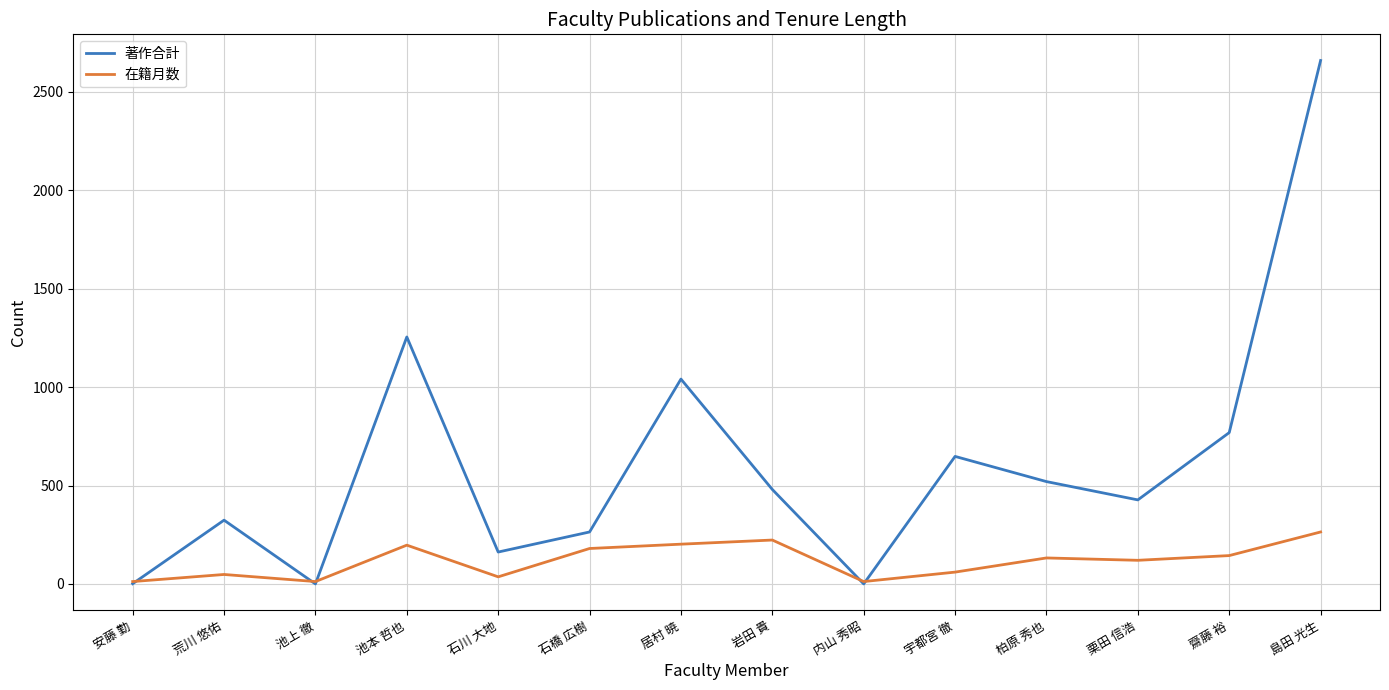

What position from the right is 石橋 広樹?

9